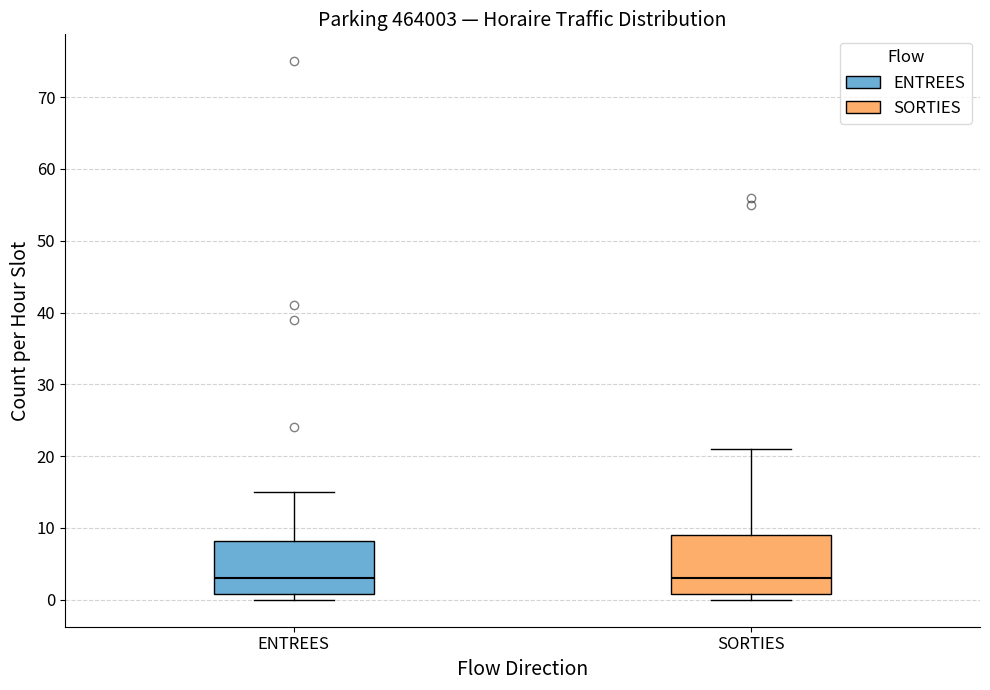

Reading left to right, transcribe this box plot: for each box, give where its median line is, the range the box spans, and where its two whiskers end, as read against the y-axis. The values are not printed on the chart, so give them approximately, as read against the axis.

ENTREES: median 3, box 1 to 8, whiskers 0 to 15
SORTIES: median 3, box 1 to 9, whiskers 0 to 21